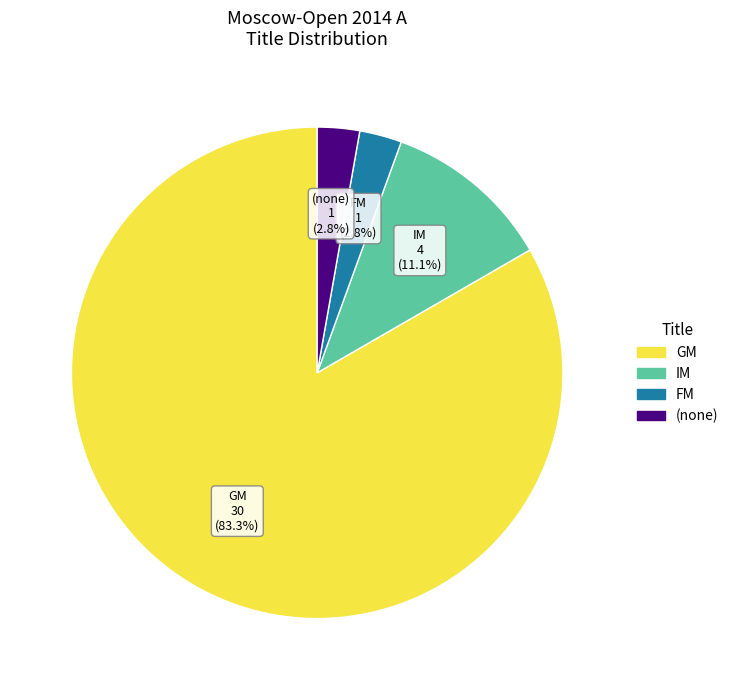

Is there a majority slice in this chart?

Yes